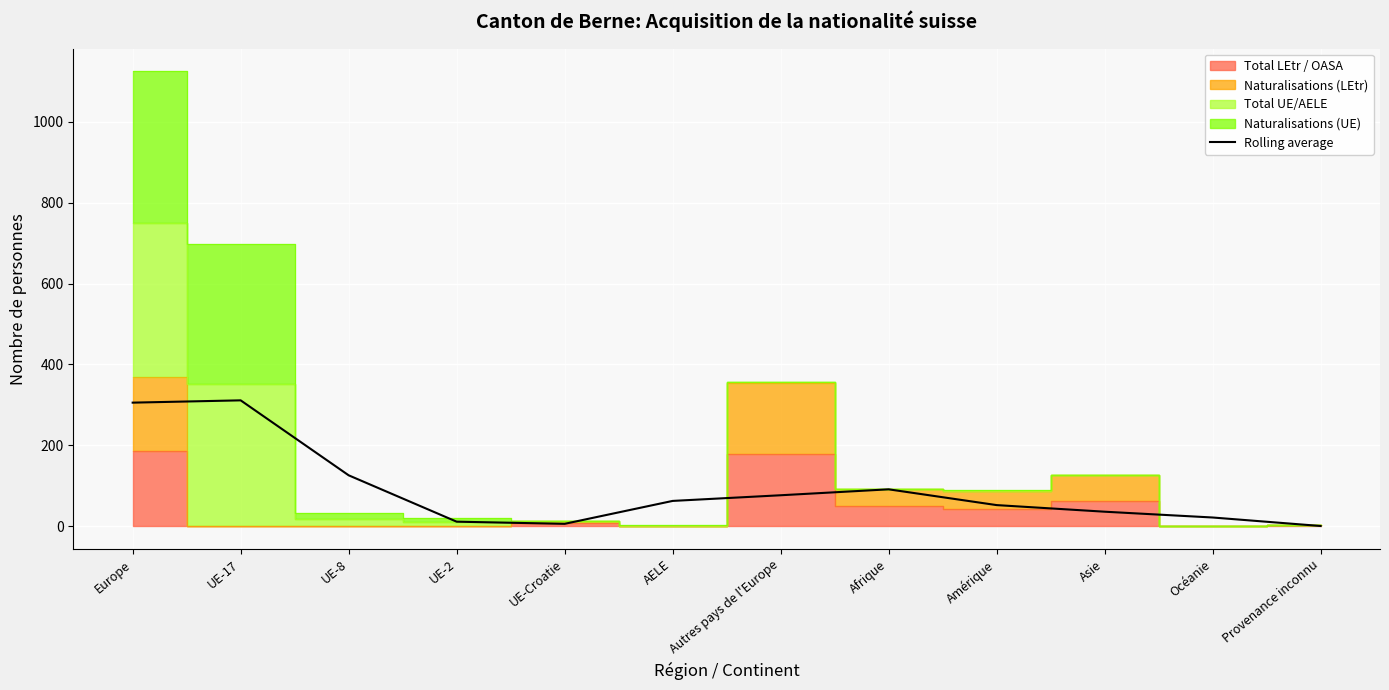

What is the label of the 5th point from the right?

Afrique